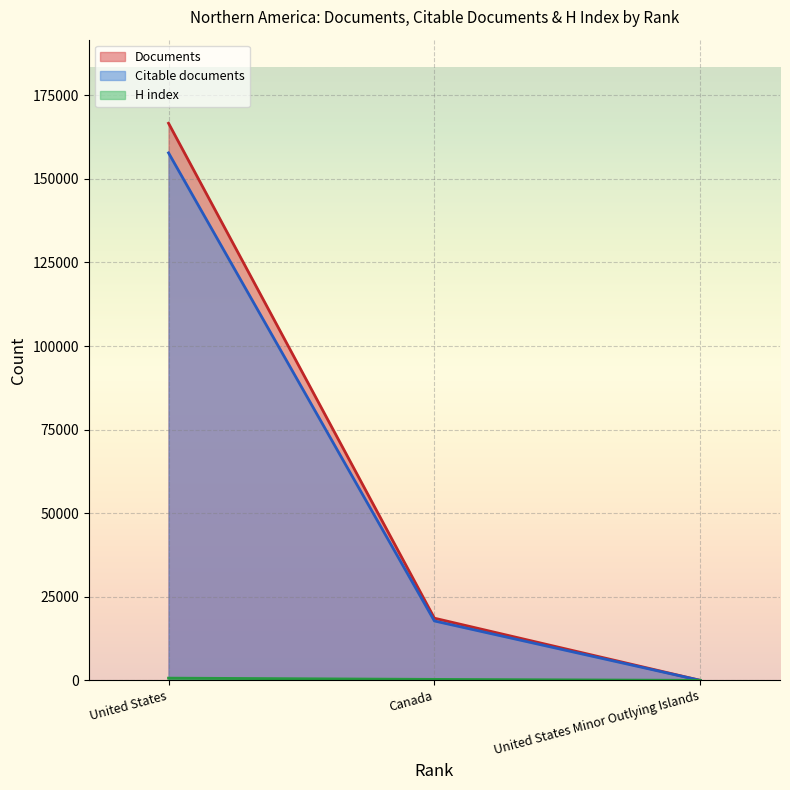

At which label is H index closest to 333?

Canada